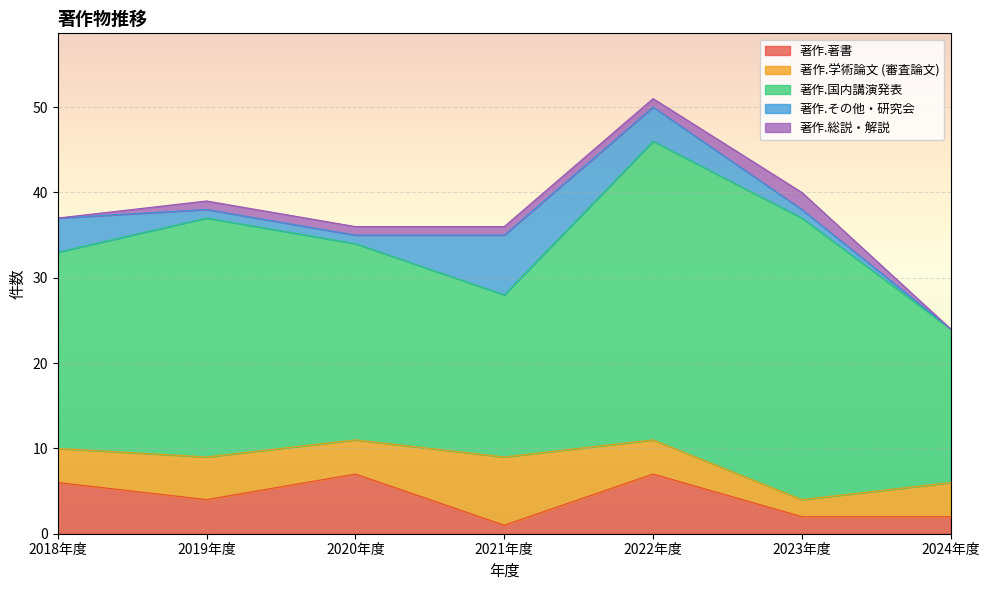

Reading left to right, what are all the values shown in this chart?

著作.著書: 6	4	7	1	7	2	2
著作.学術論文 (審査論文): 4	5	4	8	4	2	4
著作.国内講演発表: 23	28	23	19	35	33	18
著作.その他・研究会: 4	1	1	7	4	1	0
著作.総説・解説: 0	1	1	1	1	2	0